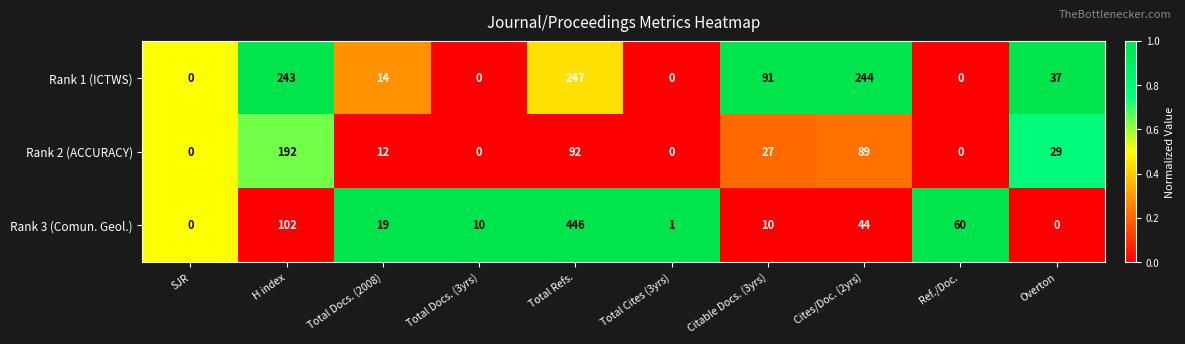

What is the sum of the Rank 3 (Comun. Geol.) values at H index and SJR?

102